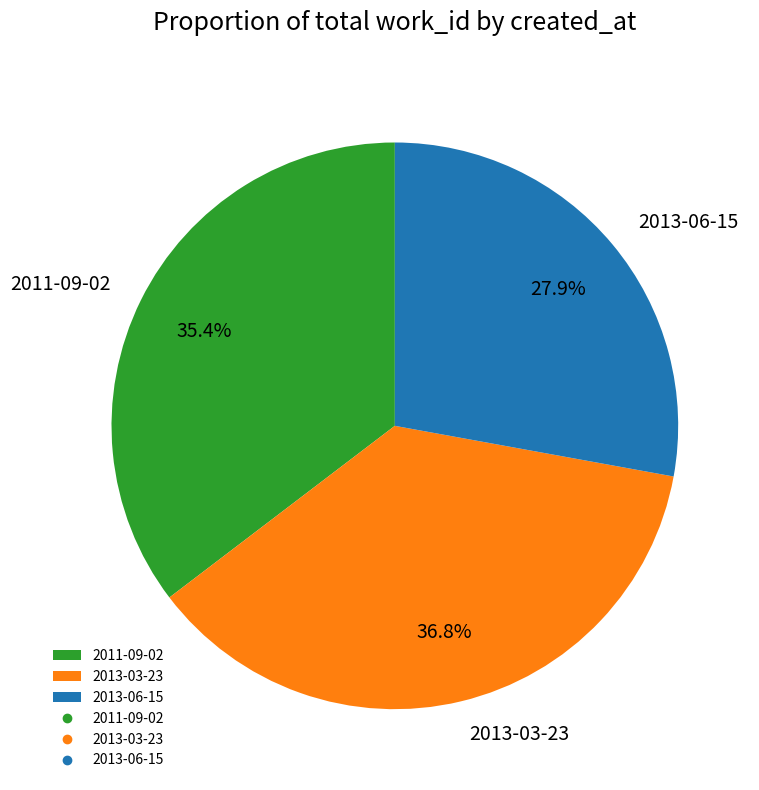

Which slice is the smallest?

2013-06-15